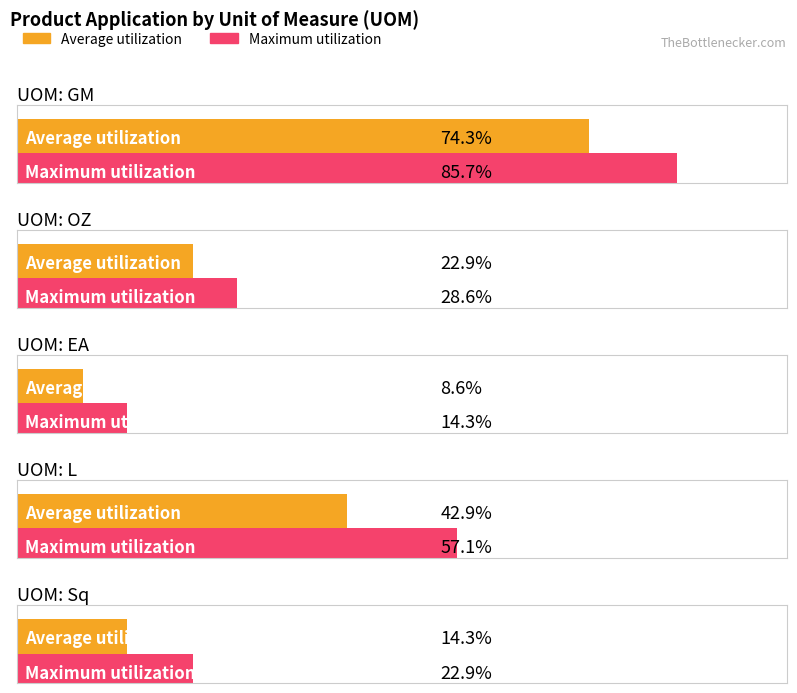

List the series in order of their peak value, lowest first.

Average utilization, Maximum utilization